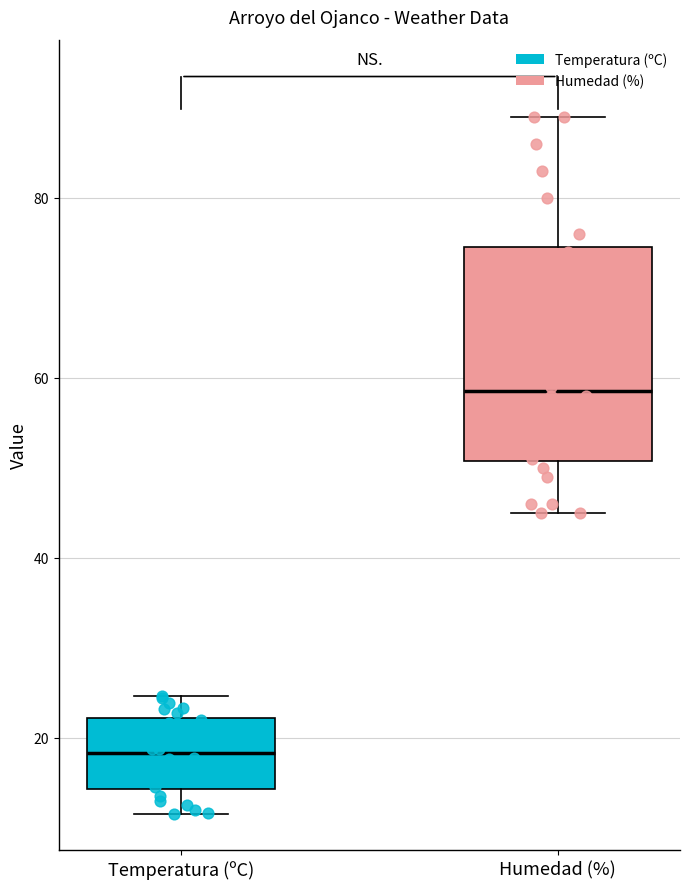

Which box is the tallest, from its lower edge to its upper edge?

Humedad (%)